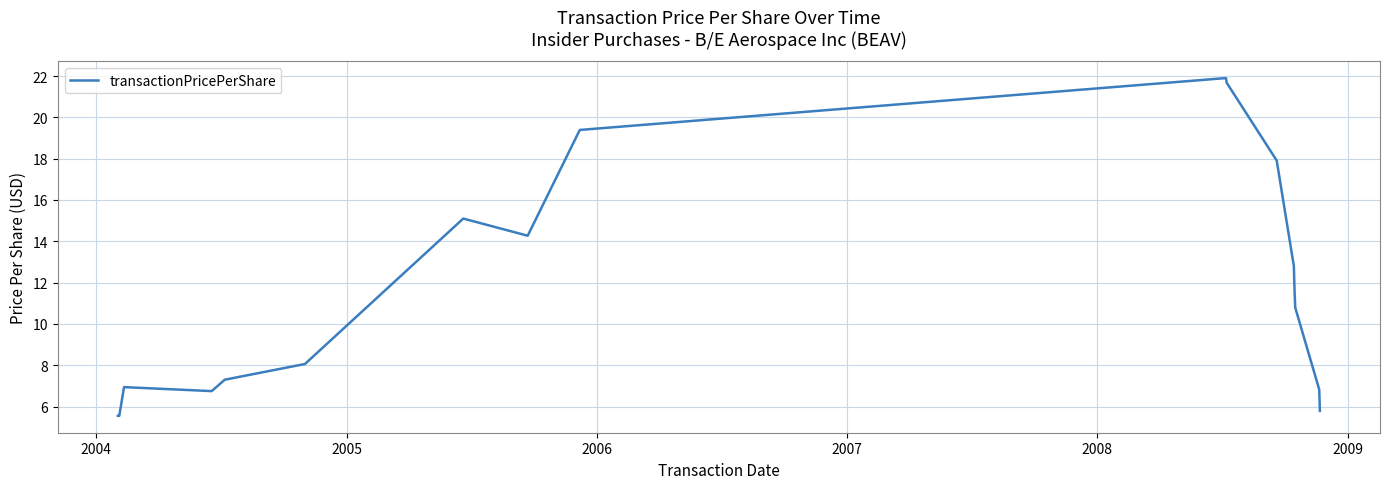

What is the difference between the maximum and minimum values?

16.3